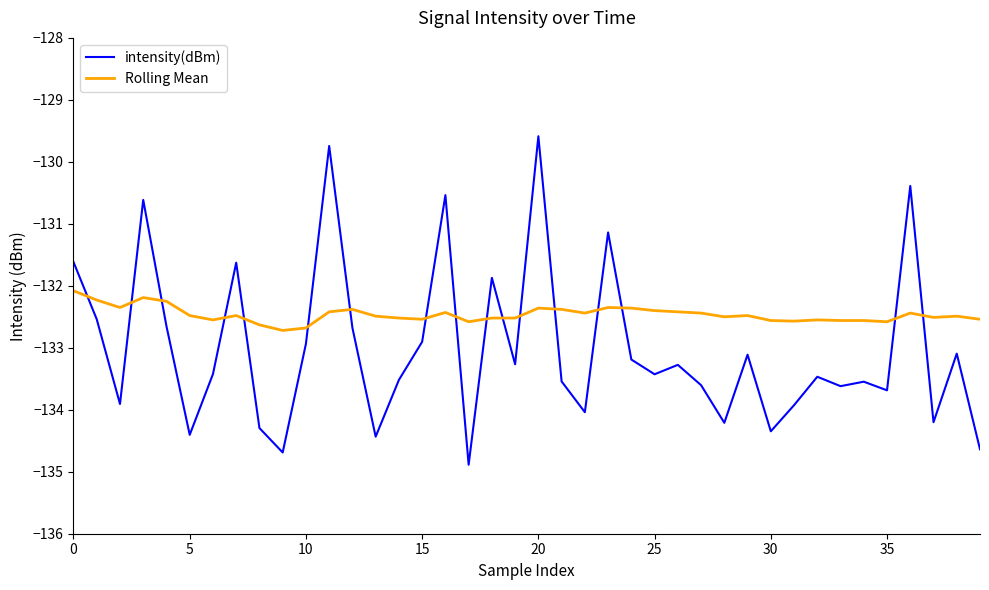

After their last crossing, which series has the higher values: intensity(dBm) or Rolling Mean?

Rolling Mean